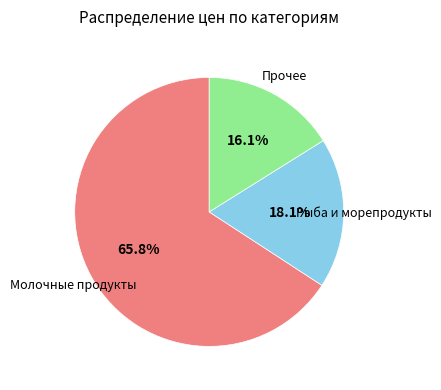

Does any single category account for the majority?

Yes